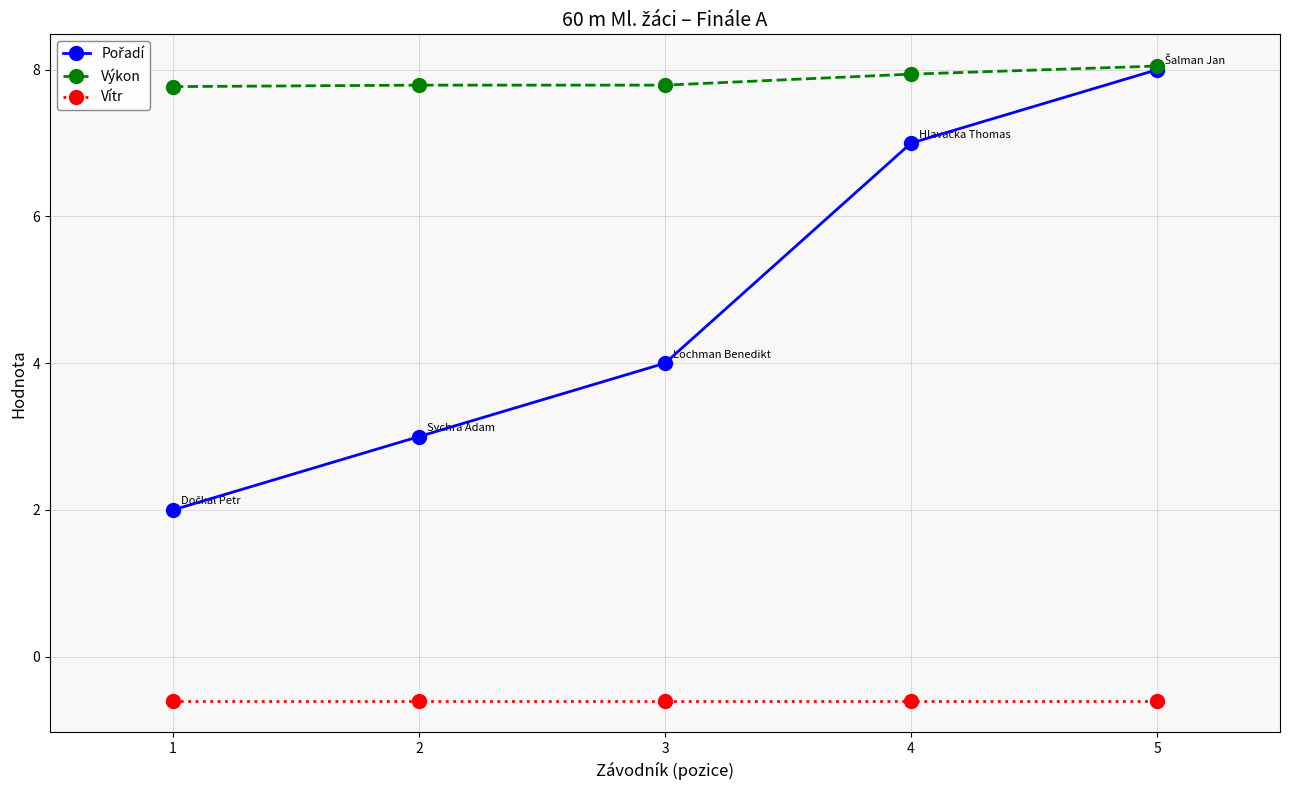

What is the sum of the Výkon values at 4 and 1?

15.7